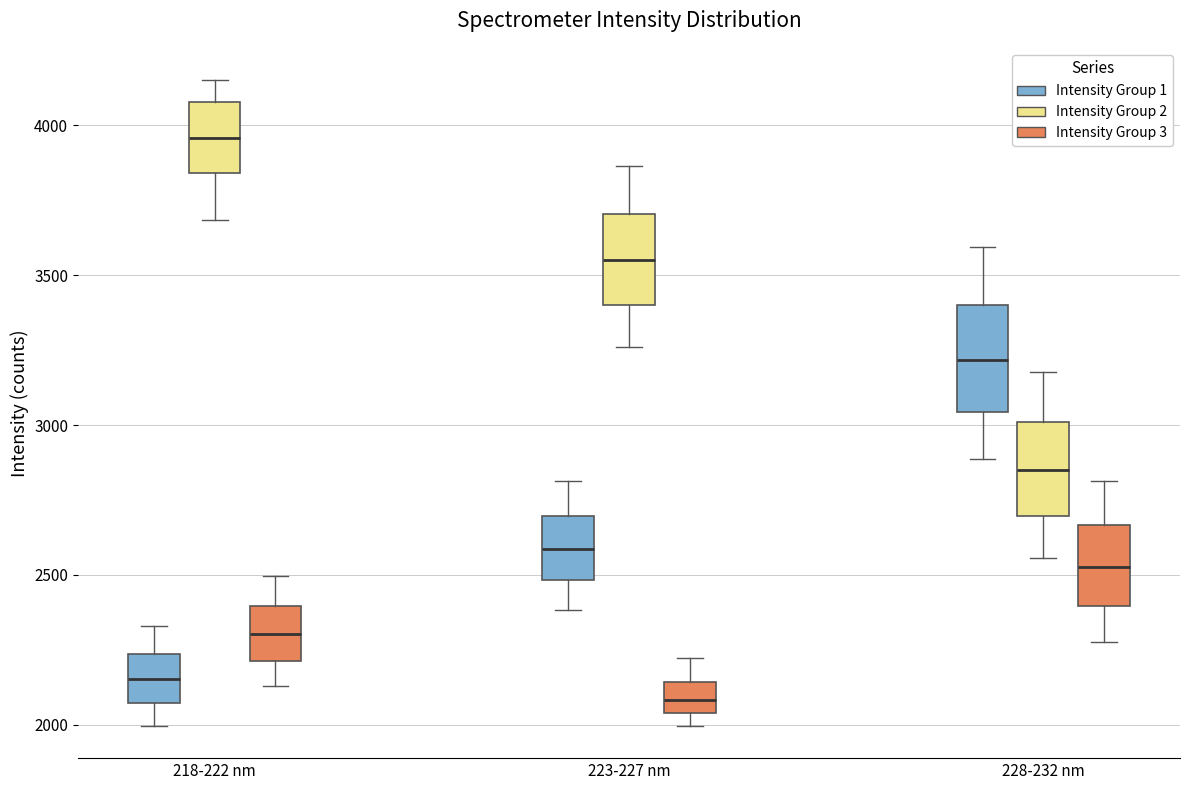

Reading left to right, transcribe this box plot: for each box, give where its median line is, the range the box spans, and where its two whiskers end, as read against the y-axis. The values are not printed on the chart, so give them approximately, as read against the axis.

218-222 nm (Intensity Group 1): median 2150, box 2050 to 2250, whiskers 2000 to 2350
218-222 nm (Intensity Group 2): median 3950, box 3850 to 4100, whiskers 3700 to 4150
218-222 nm (Intensity Group 3): median 2300, box 2200 to 2400, whiskers 2150 to 2500
223-227 nm (Intensity Group 1): median 2600, box 2500 to 2700, whiskers 2400 to 2800
223-227 nm (Intensity Group 2): median 3550, box 3400 to 3700, whiskers 3250 to 3850
223-227 nm (Intensity Group 3): median 2100, box 2050 to 2150, whiskers 2000 to 2200
228-232 nm (Intensity Group 1): median 3200, box 3050 to 3400, whiskers 2900 to 3600
228-232 nm (Intensity Group 2): median 2850, box 2700 to 3000, whiskers 2550 to 3200
228-232 nm (Intensity Group 3): median 2550, box 2400 to 2650, whiskers 2300 to 2800